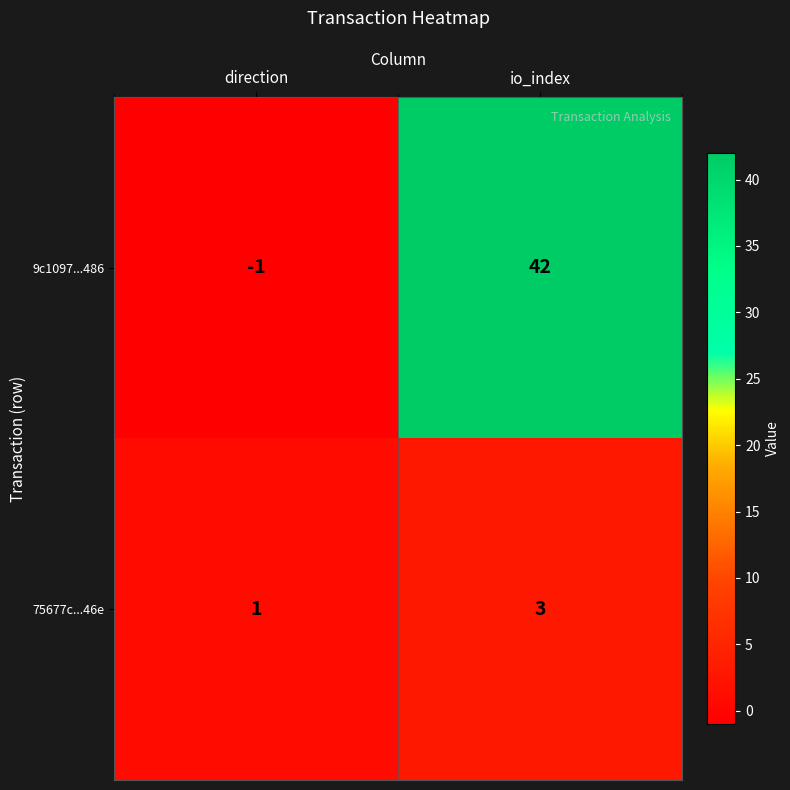

What is the total value across all series at io_index?

45